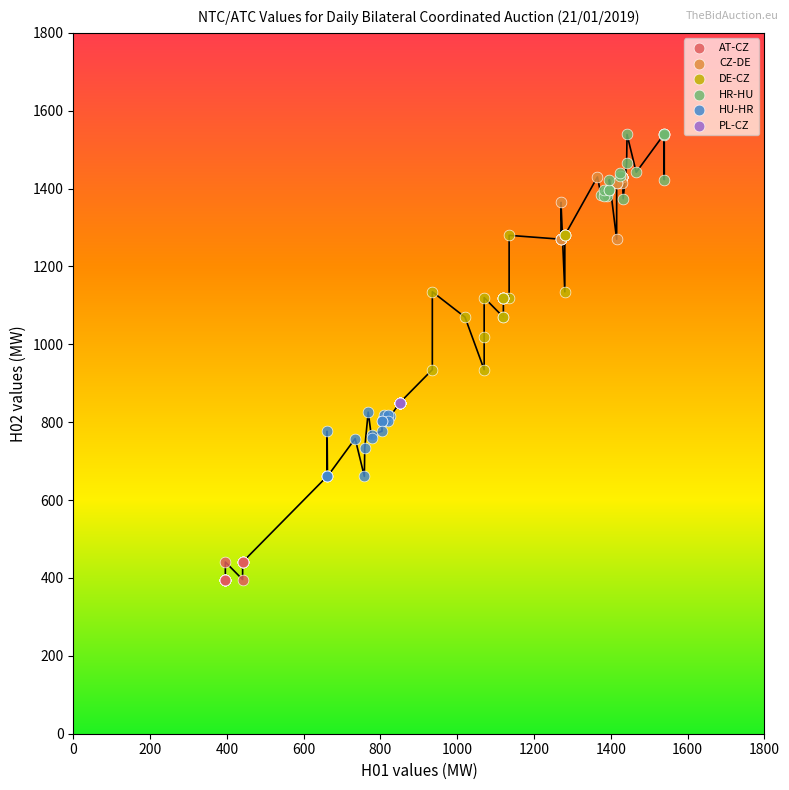

Which series contains the lowest Y value?

AT-CZ